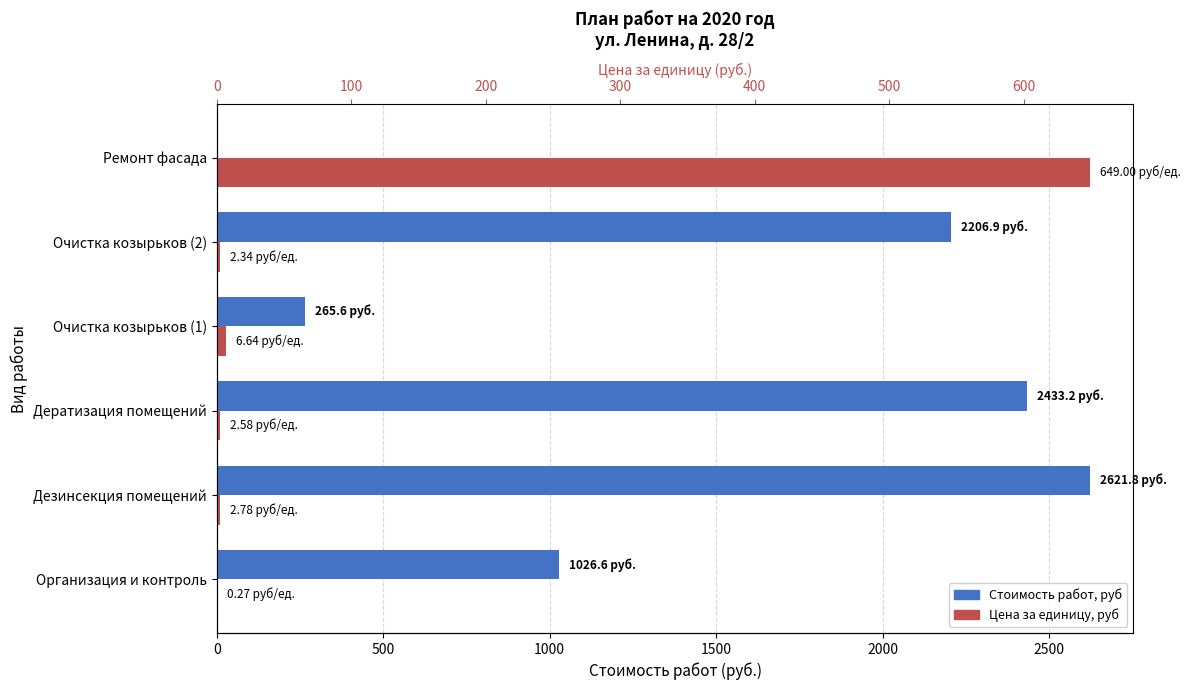

How many groups of bars are there?

6